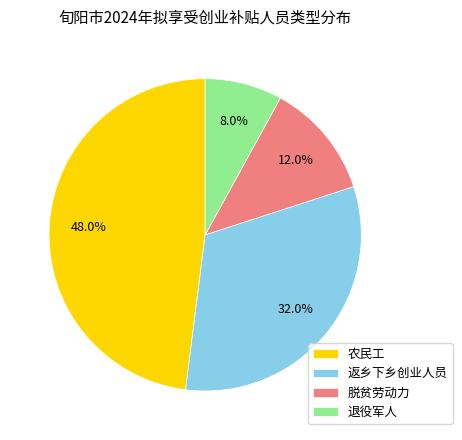

Rank the categories by value from lowest to highest.

退役军人, 脱贫劳动力, 返乡下乡创业人员, 农民工